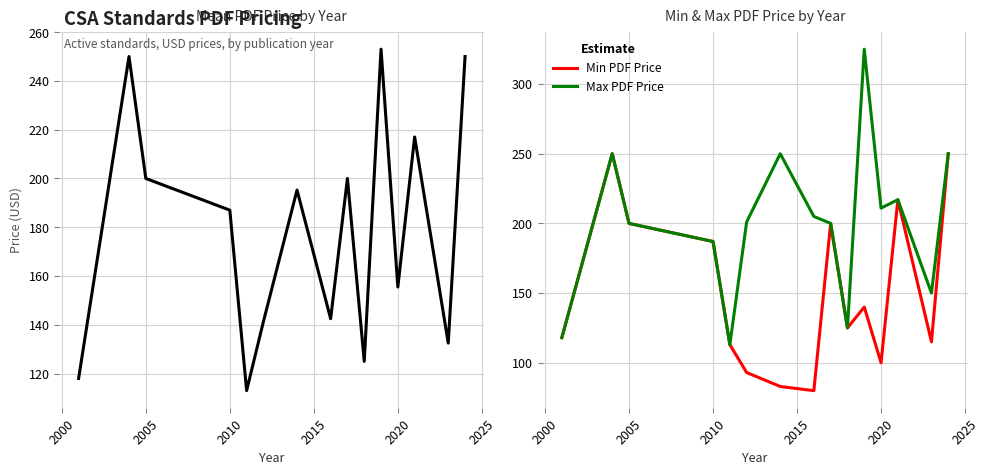

What value does the Max PDF Price series have at 2005?

200